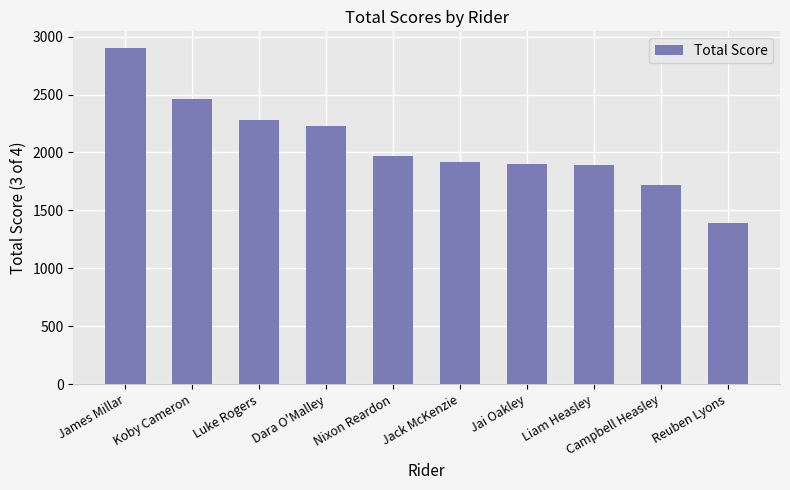

The chart shows a value of 1391 at Reuben Lyons. True or false?

True